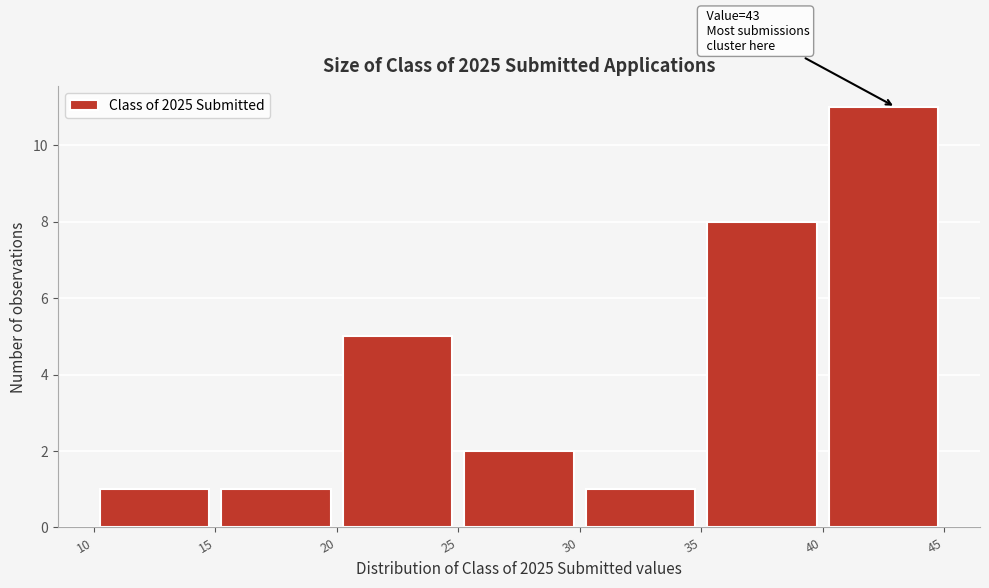

Over which range of the x-axis is the bar tallest?

40 to 45